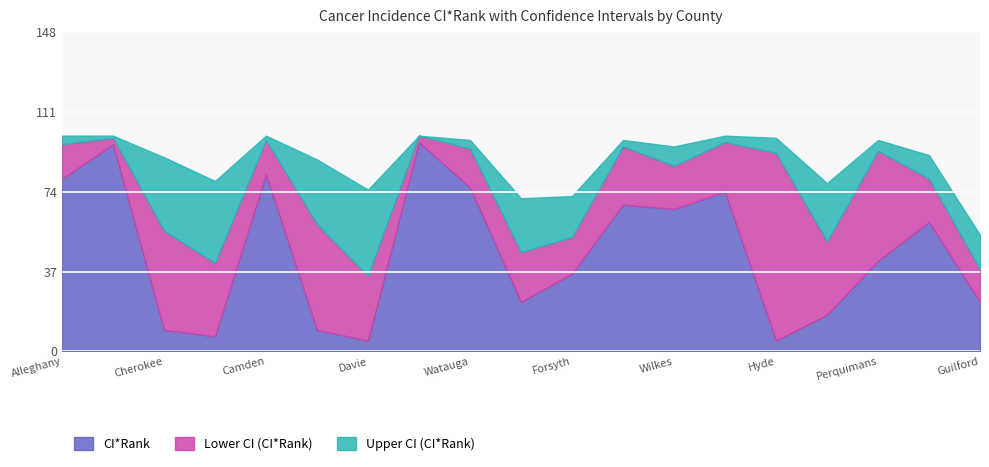

At how many categories does at least one series exceed 30?

19